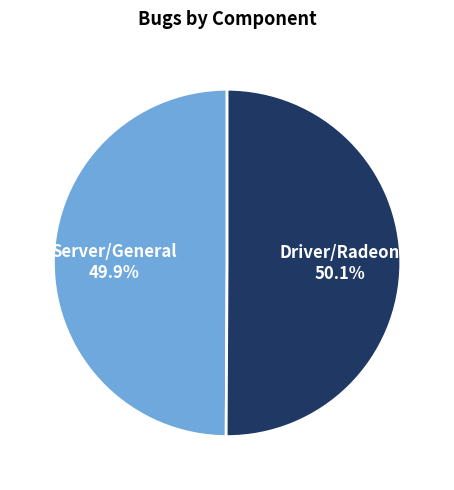

How many slices are in this pie chart?

2